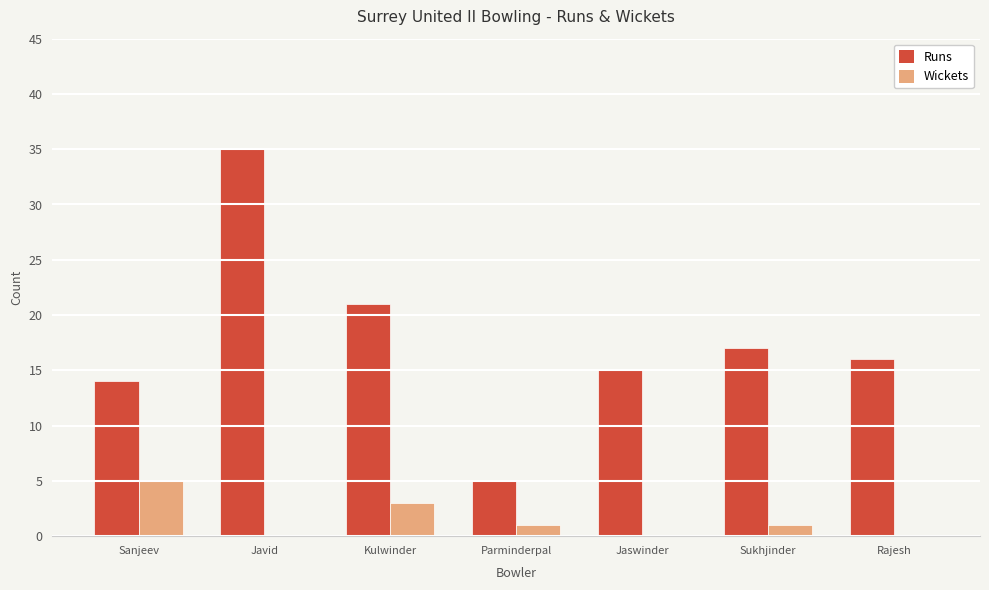

At which category is the sum across all series the highest?

Javid